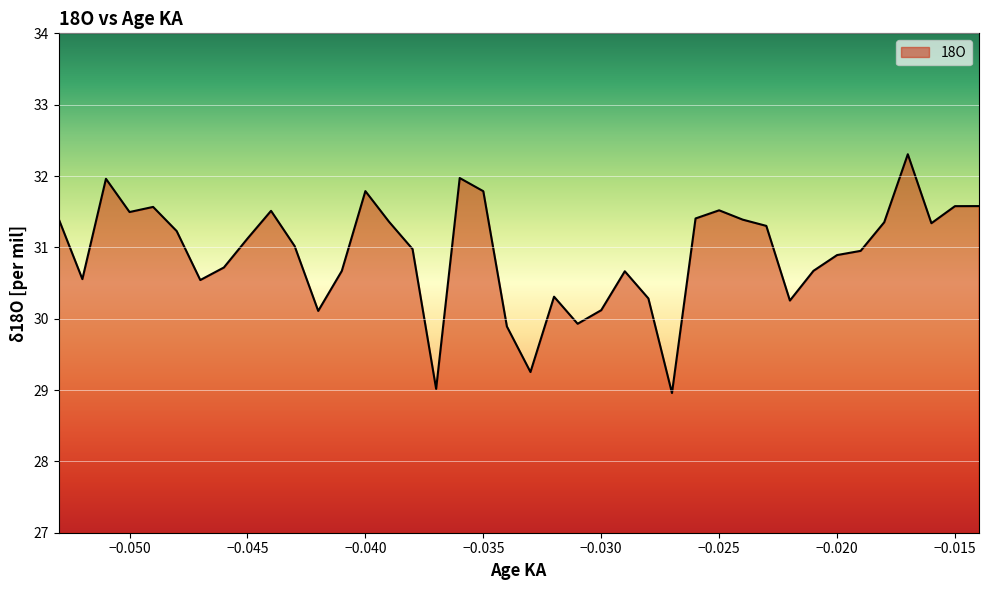

What is the difference between the maximum and minimum values?

3.3